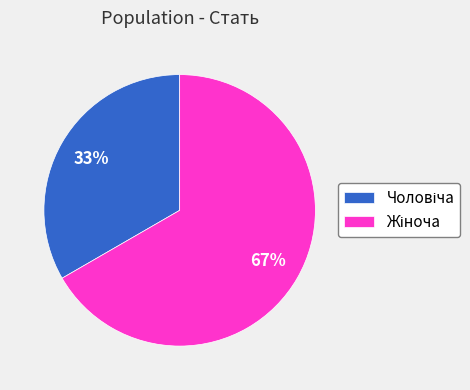

How many slices are in this pie chart?

2